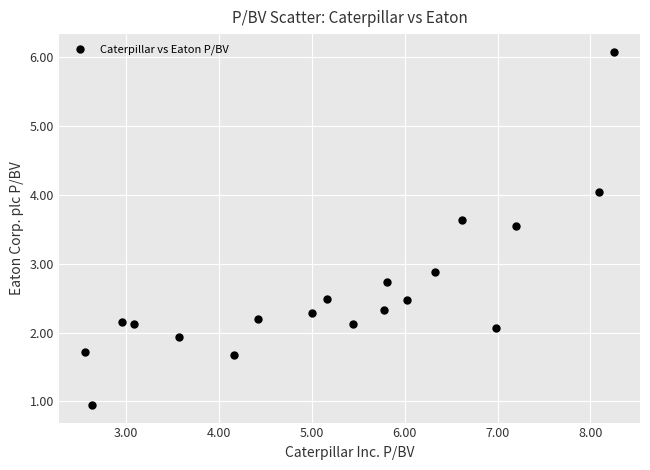

What Y value in the scatter plot is closest to 3?

2.9